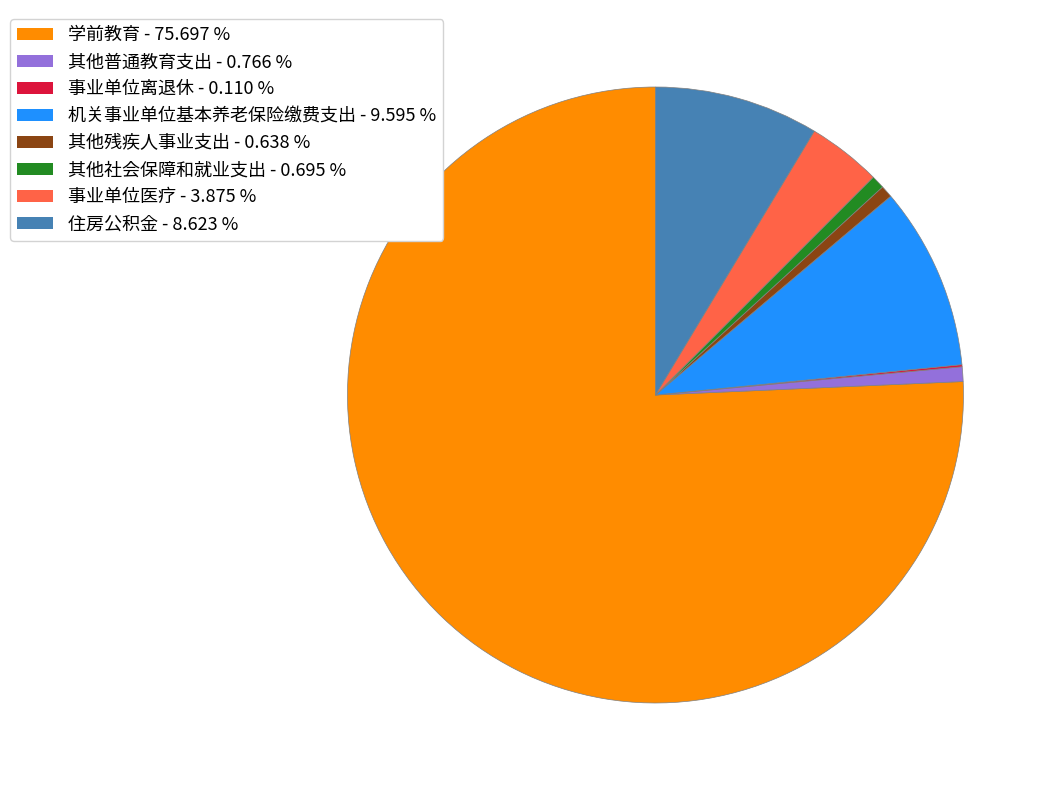

Is it true that 其他普通教育支出 is 11% of the pie?

False